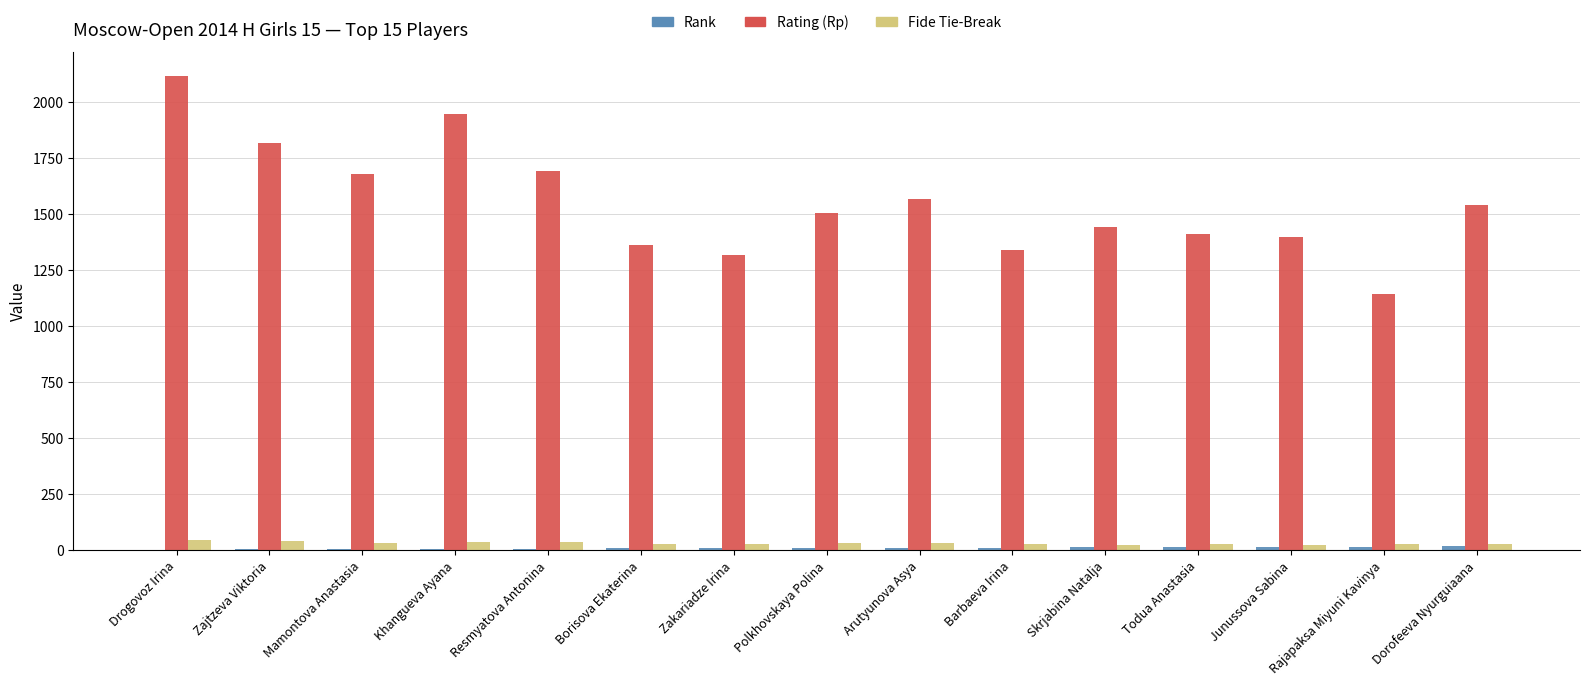

The value of Rating (Rp) at Junussova Sabina is 1397.0. True or false?

True